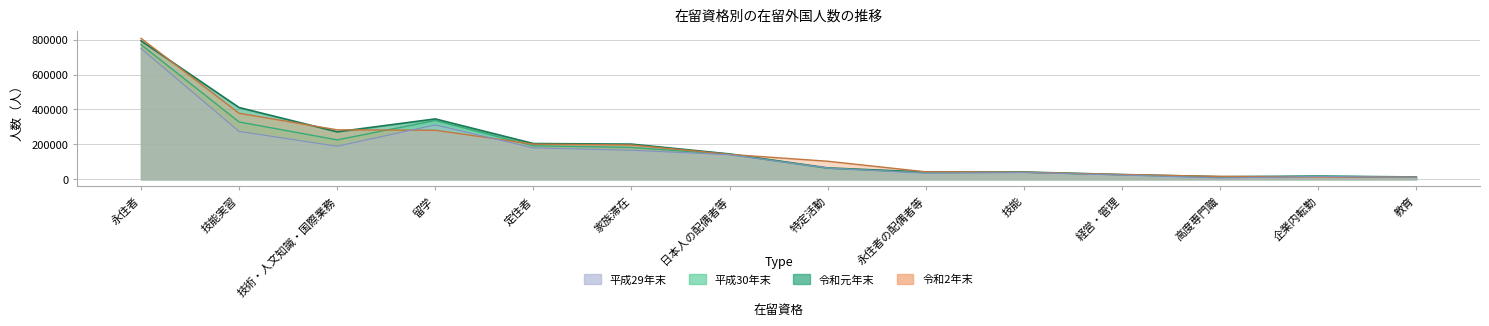

What is the label of the 1st point from the left?

永住者